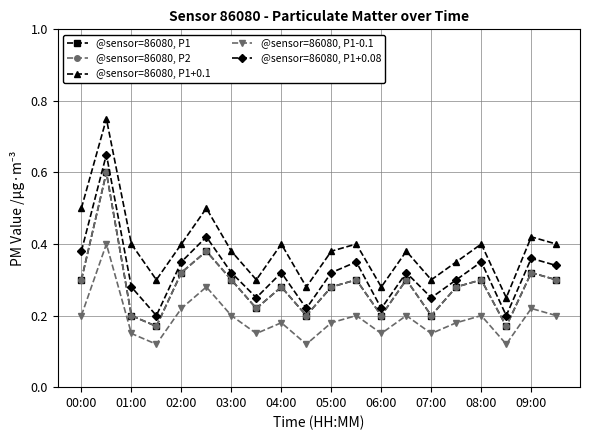

Does the chart have visible grid lines?

Yes